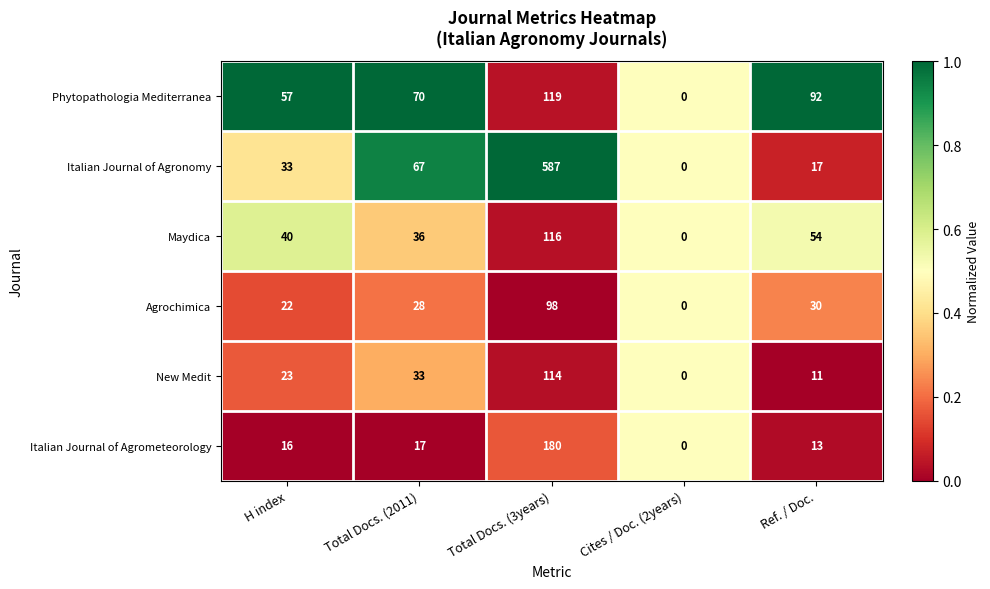

Reading left to right, extract all data points from this chart.

Phytopathologia Mediterranea: H index=57	Total Docs. (2011)=70	Total Docs. (3years)=119	Cites / Doc. (2years)=0	Ref. / Doc.=92
Italian Journal of Agronomy: H index=33	Total Docs. (2011)=67	Total Docs. (3years)=587	Cites / Doc. (2years)=0	Ref. / Doc.=17
Maydica: H index=40	Total Docs. (2011)=36	Total Docs. (3years)=116	Cites / Doc. (2years)=0	Ref. / Doc.=54
Agrochimica: H index=22	Total Docs. (2011)=28	Total Docs. (3years)=98	Cites / Doc. (2years)=0	Ref. / Doc.=30
New Medit: H index=23	Total Docs. (2011)=33	Total Docs. (3years)=114	Cites / Doc. (2years)=0	Ref. / Doc.=11
Italian Journal of Agrometeorology: H index=16	Total Docs. (2011)=17	Total Docs. (3years)=180	Cites / Doc. (2years)=0	Ref. / Doc.=13